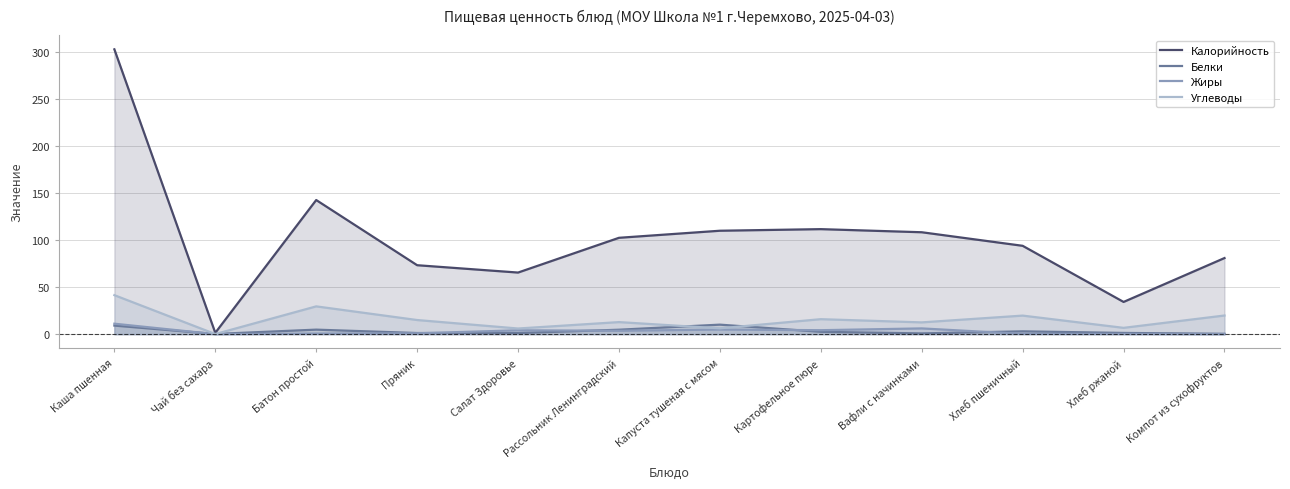

What is the difference between the highest and lowest values at Хлеб ржаной?

34.0